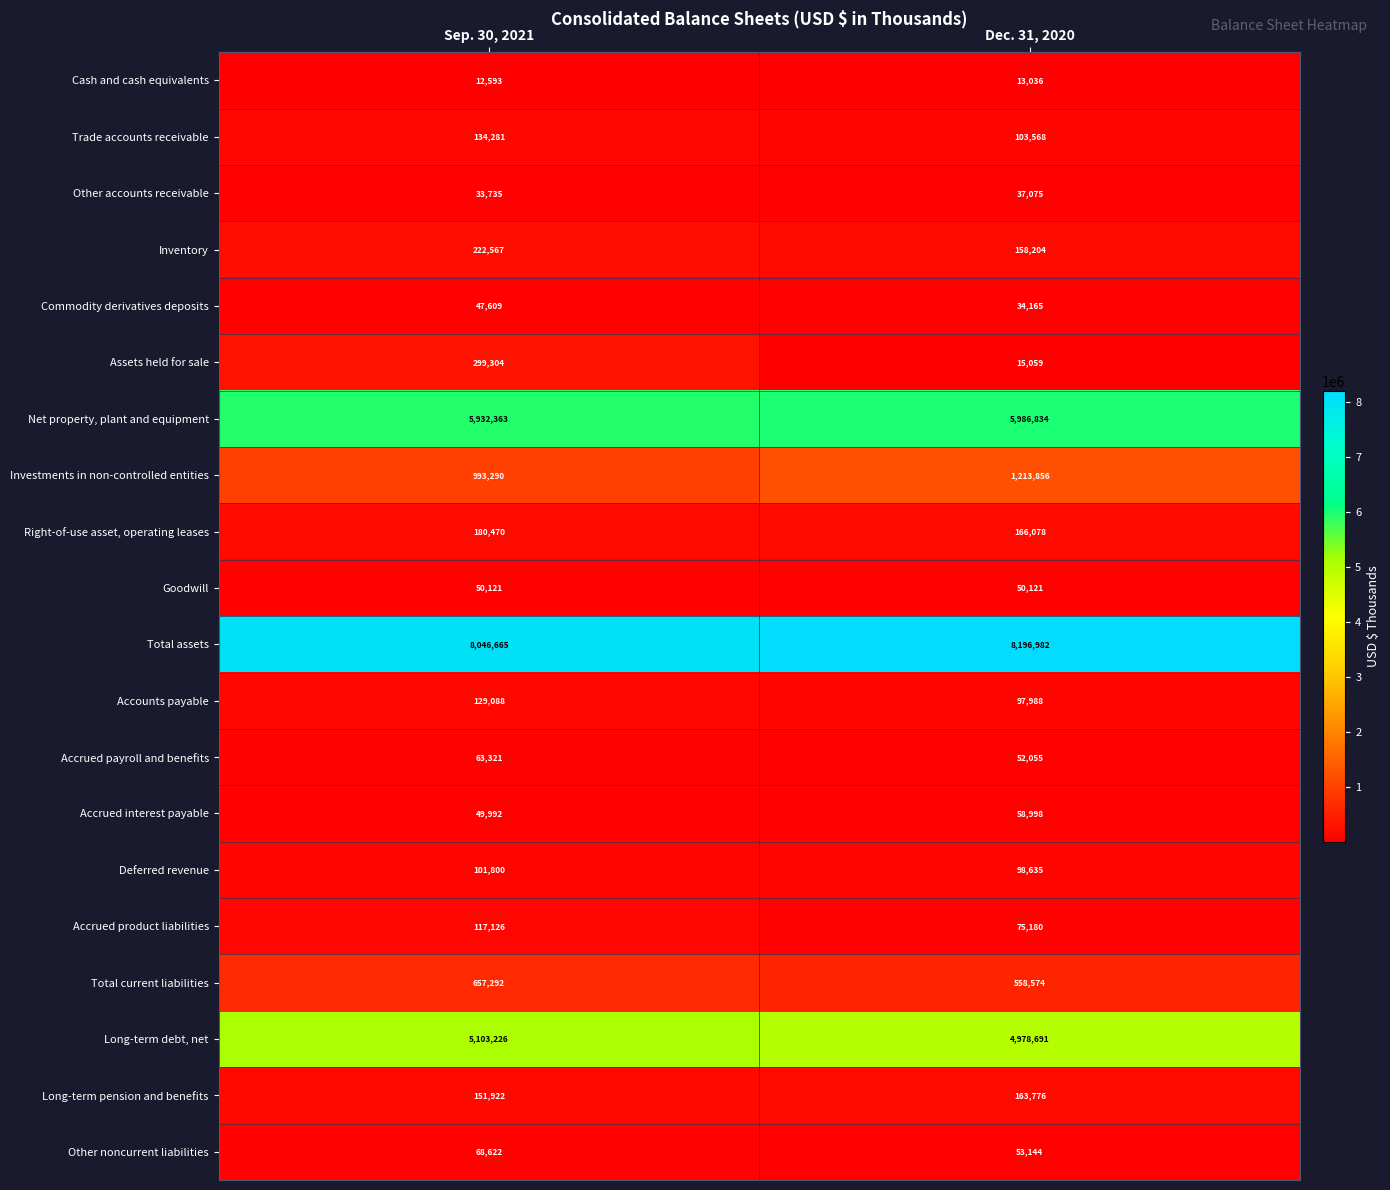

Is it true that Accrued payroll and benefits equals 28373 at Dec. 31, 2020?

False